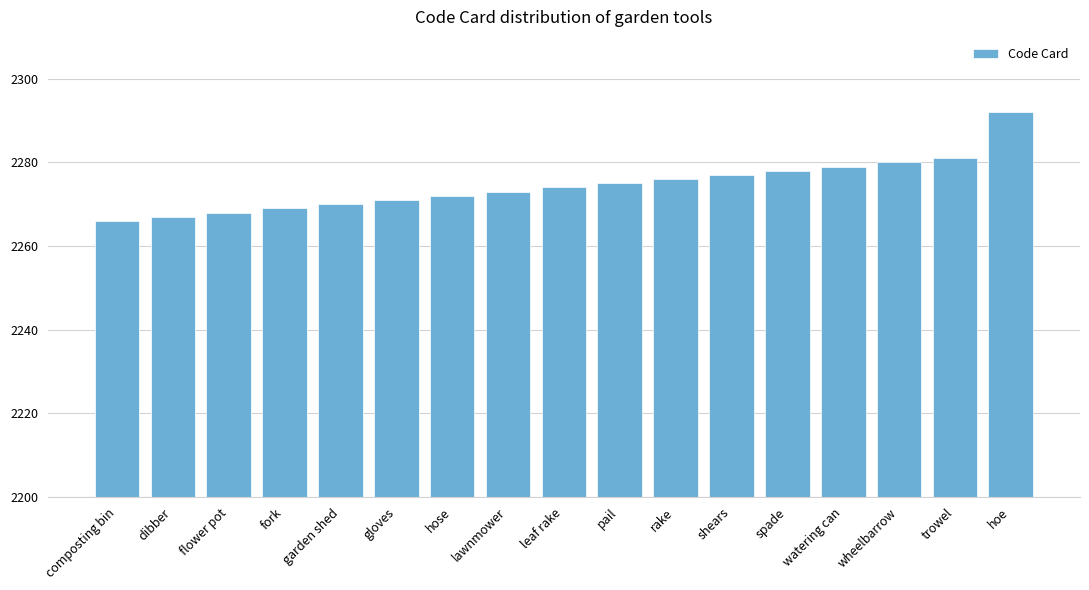

Reading left to right, transcribe all the data shown in this chart.

2266	2267	2268	2269	2270	2271	2272	2273	2274	2275	2276	2277	2278	2279	2280	2281	2292